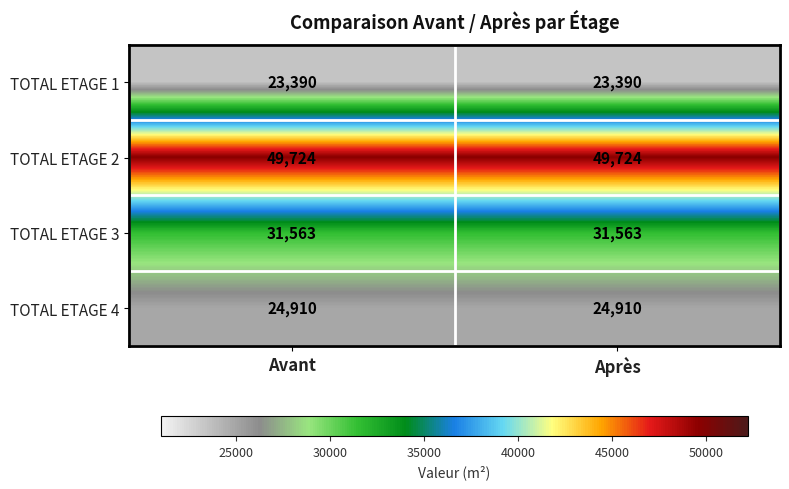

Reading right to left, what are all the values shown in this chart?

TOTAL ETAGE 1: 23390	23390
TOTAL ETAGE 2: 49724	49724
TOTAL ETAGE 3: 31563	31563
TOTAL ETAGE 4: 24910	24910